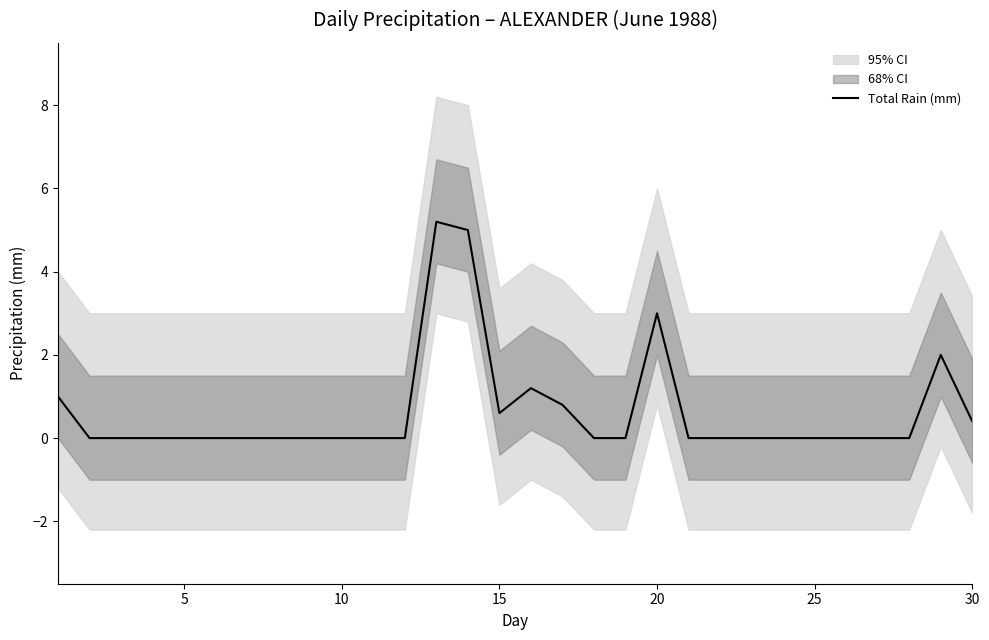

The Total Rain (mm) series shows 0.0 at 10. True or false?

True